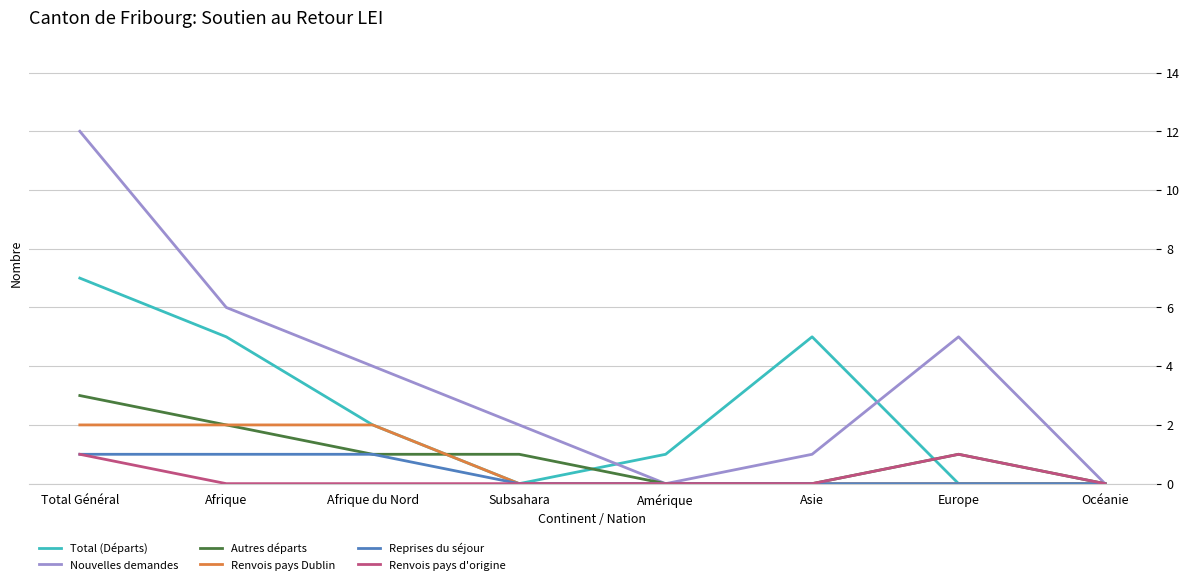

Which label corresponds to the largest value in the chart?

Total Général